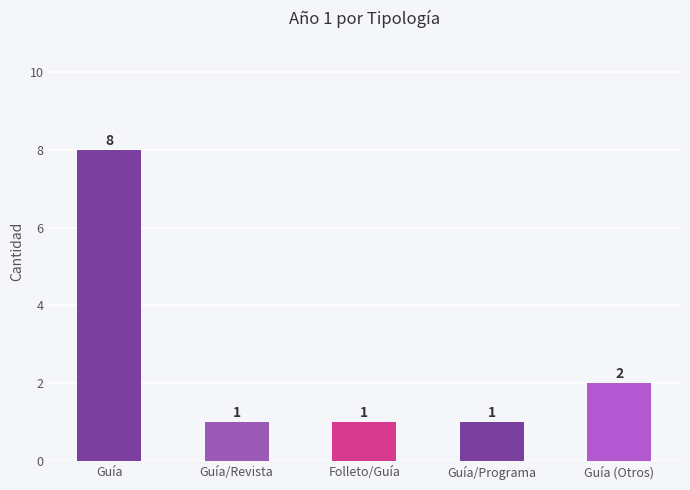

What is the sum of the values at Guía and Folleto/Guía?

9